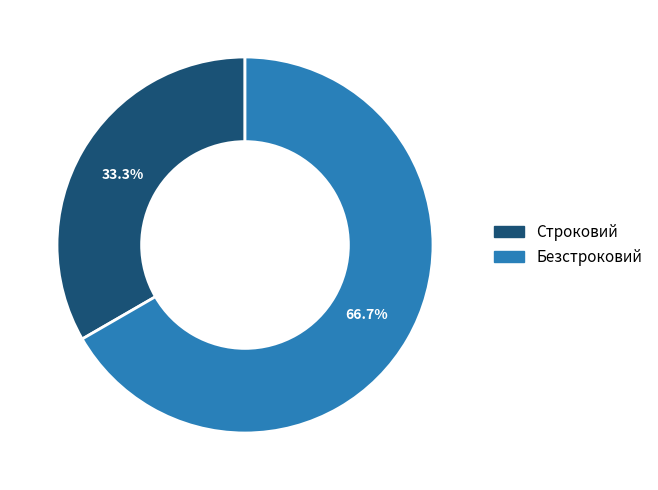

Does any single category account for the majority?

Yes